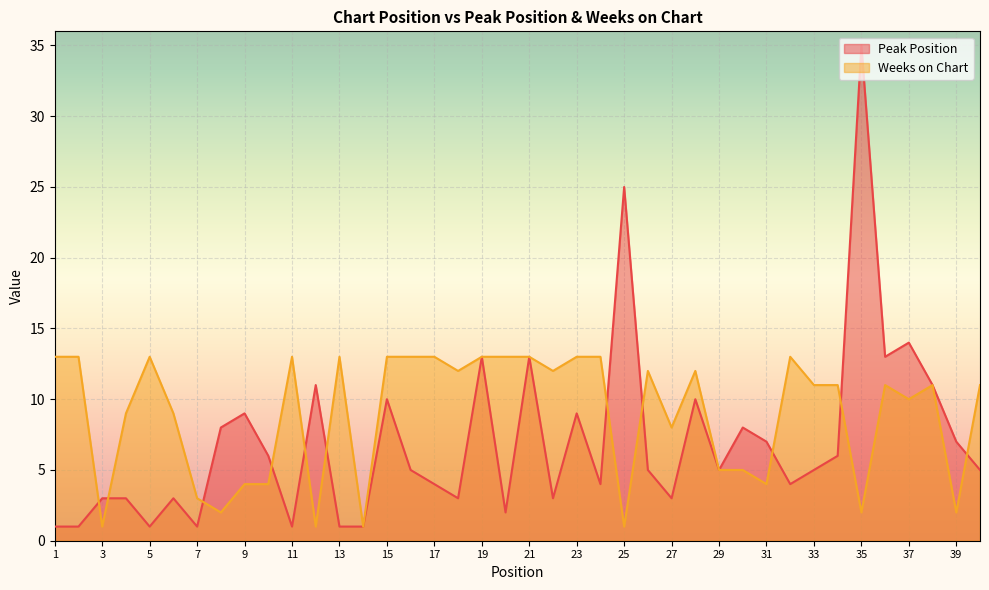

What is the minimum value for Peak Position?

1